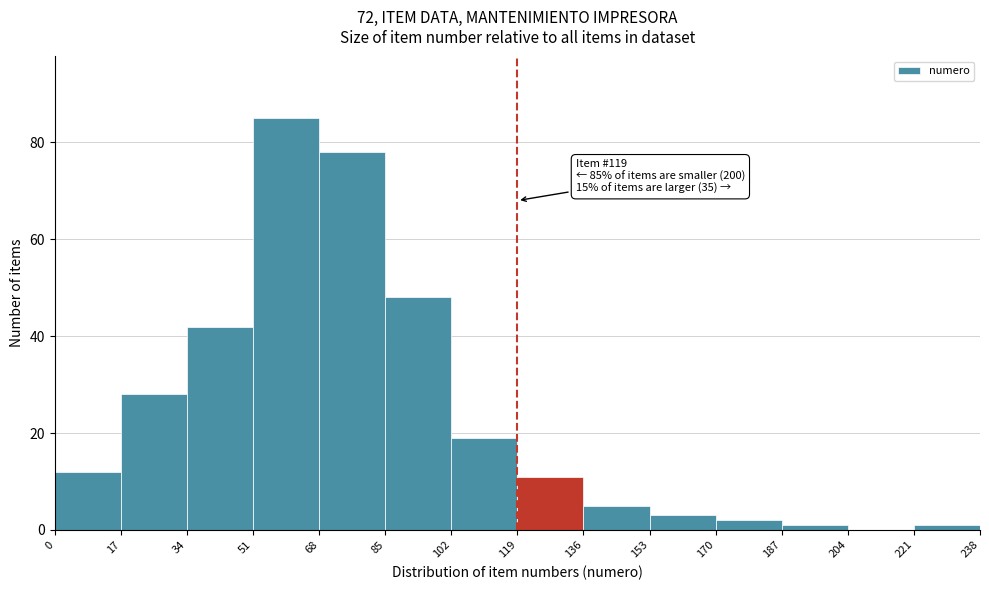

Which range on the x-axis has the tallest bar?

51 to 68